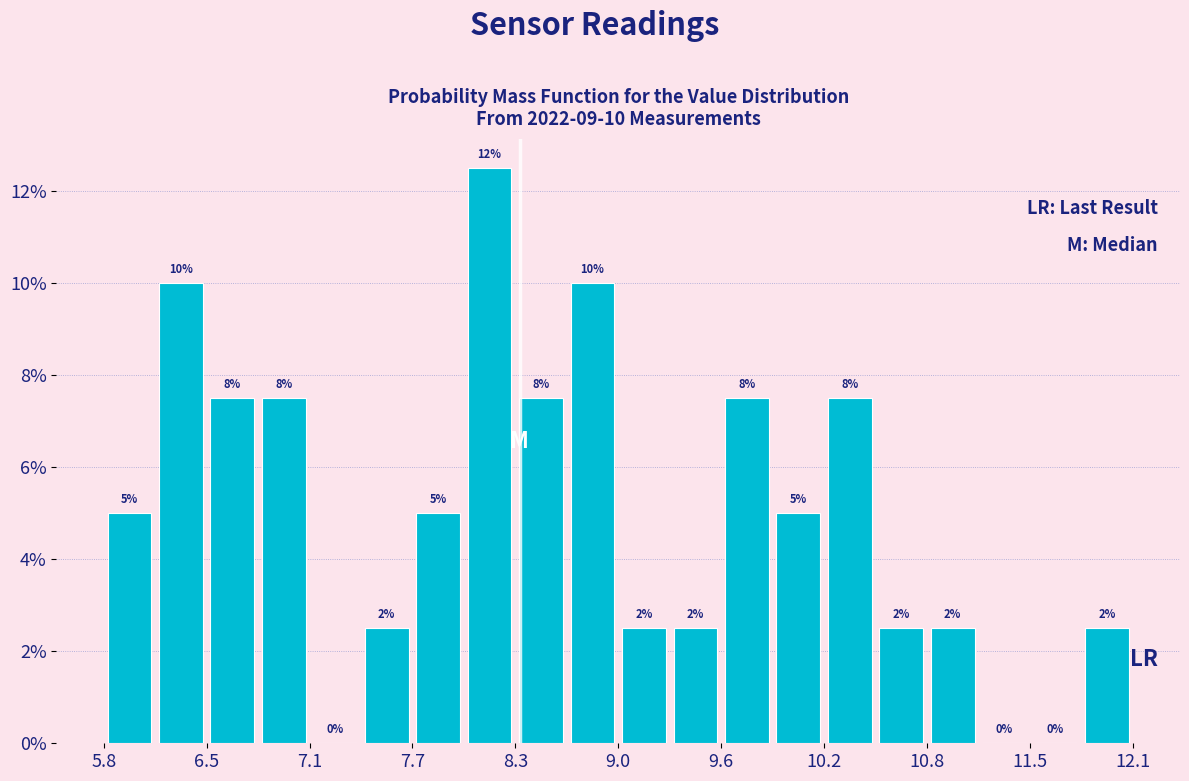

Read against the x-axis, roughly where is the centre of the tallest bar?

8.2